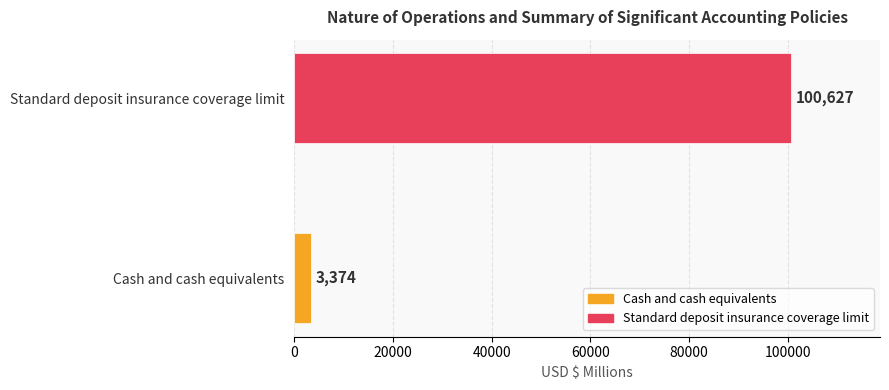

What is the smallest value displayed?

3374